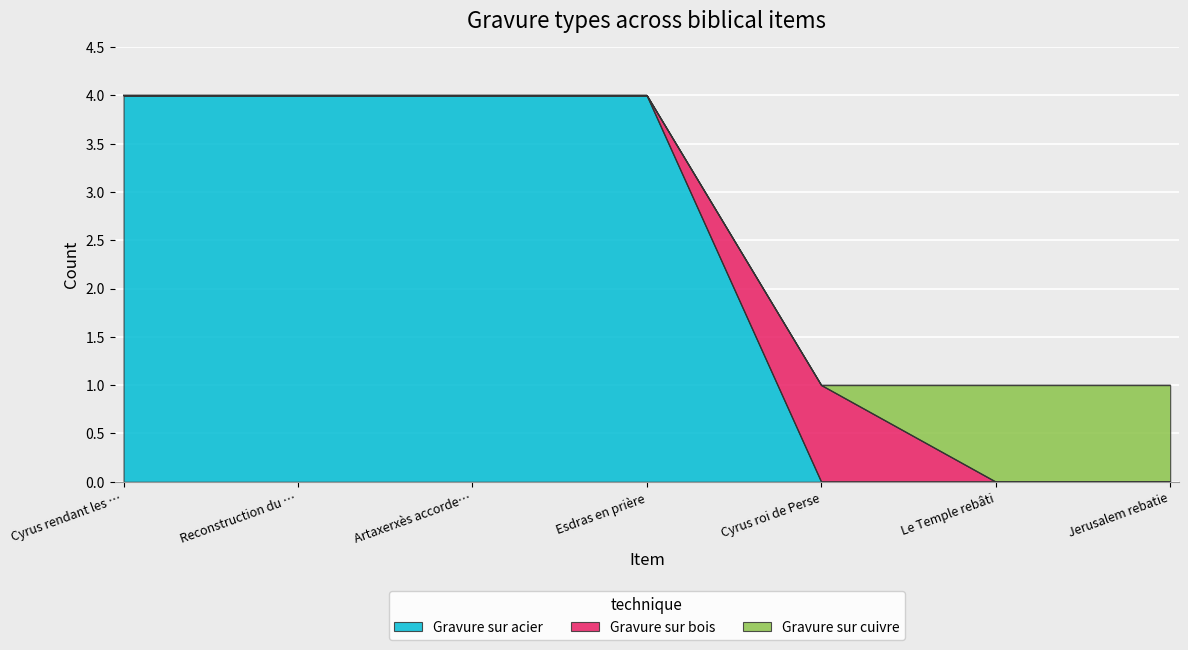

Reading left to right, transcribe all the data shown in this chart.

Gravure sur acier: 4	4	4	4	0	0	0
Gravure sur bois: 0	0	0	0	1	0	0
Gravure sur cuivre: 0	0	0	0	0	1	1